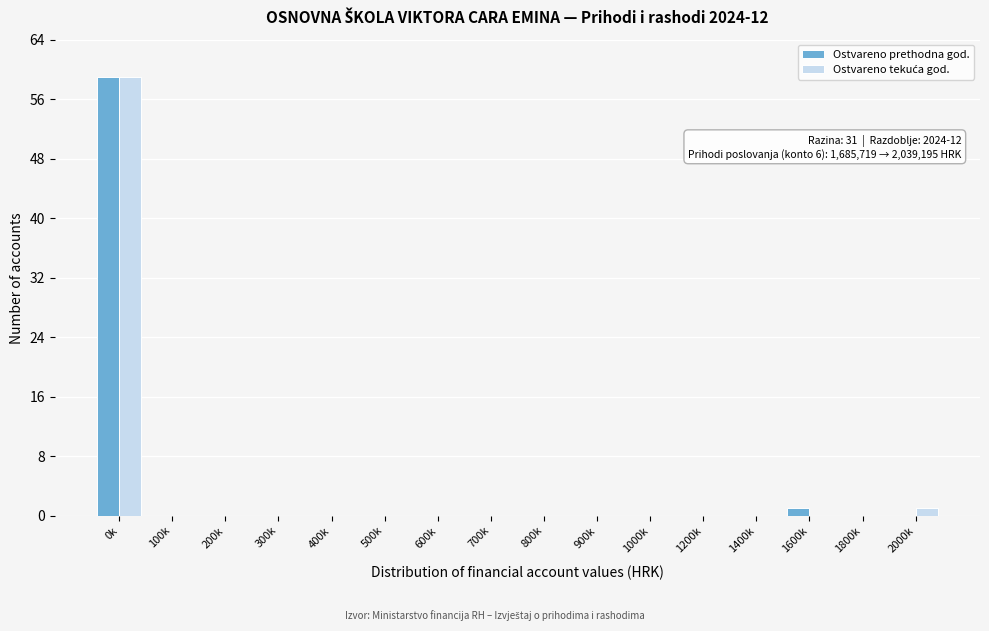

True or false: Ostvareno prethodna god. has a value of 20 at 2000k.

False